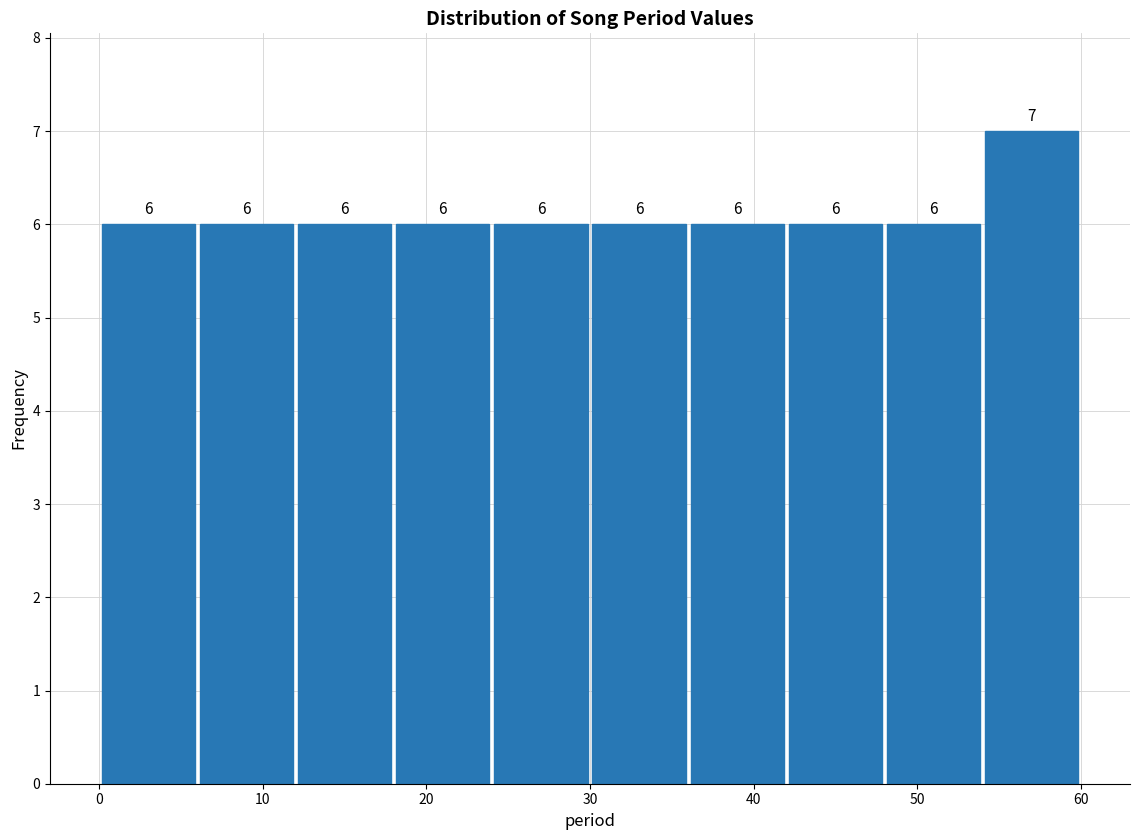

Reading left to right, transcribe this chart: for each bar, give the range it covers on the x-axis and its height.

0 to 6: 6
6 to 12: 6
12 to 18: 6
18 to 24: 6
24 to 30: 6
30 to 36: 6
36 to 42: 6
42 to 48: 6
48 to 54: 6
54 to 60: 7